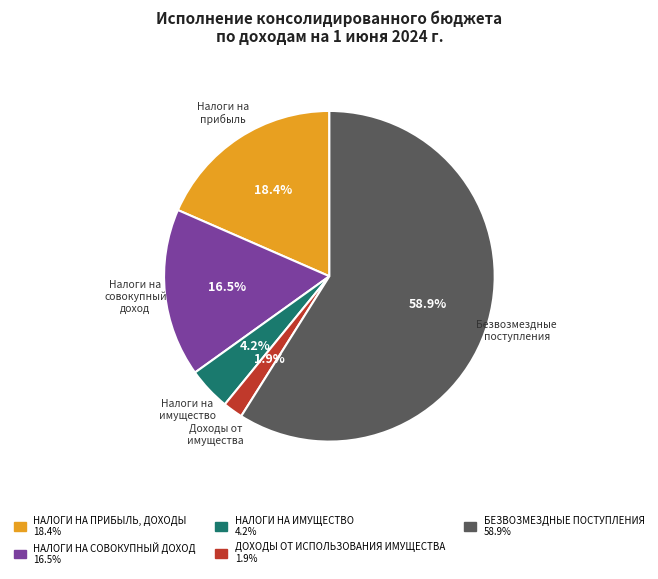

Does БЕЗВОЗМЕЗДНЫЕ ПОСТУПЛЕНИЯ represent more than half of the total?

Yes